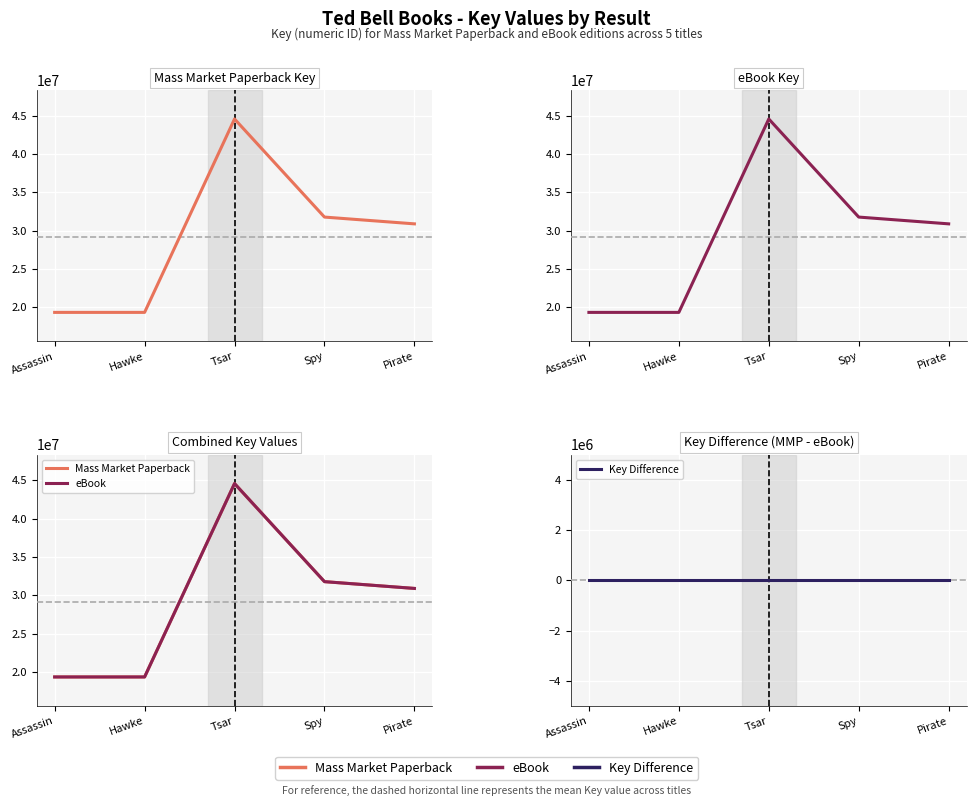

True or false: eBook and Key Difference cross at least once.

False